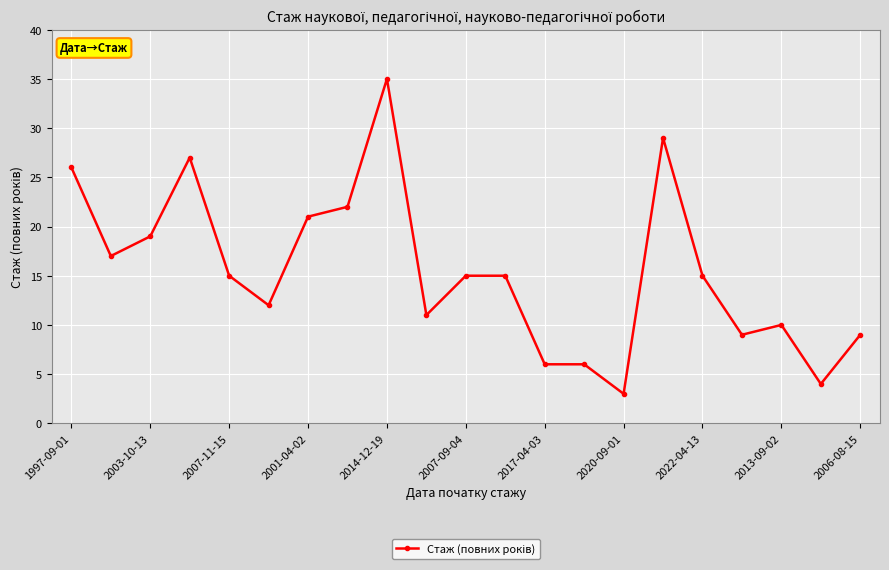

What is the sum of all values?

326